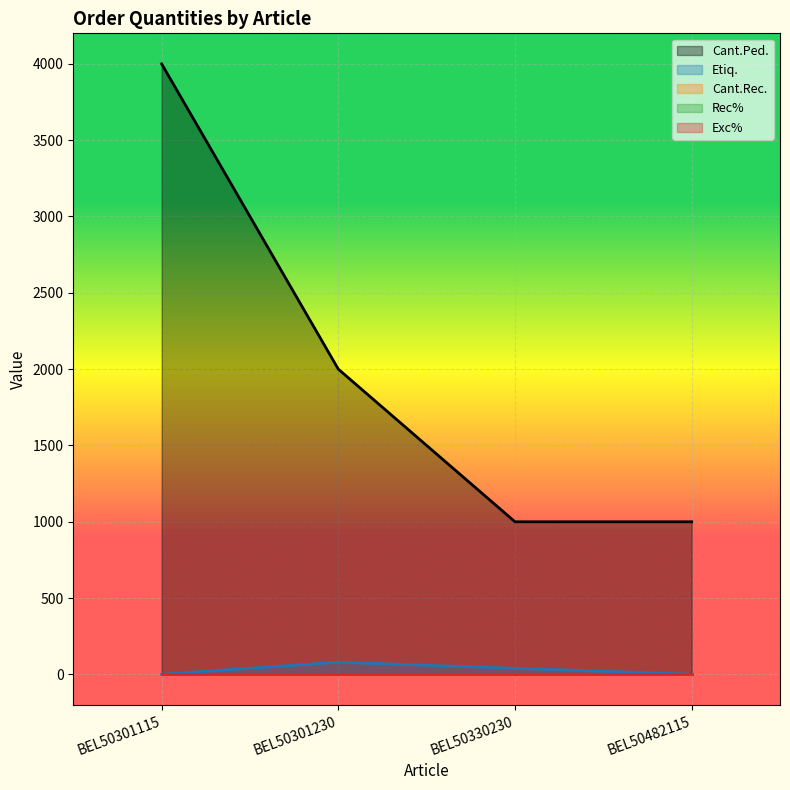

Which has a higher value, BEL50330230 or BEL50301230?

BEL50301230